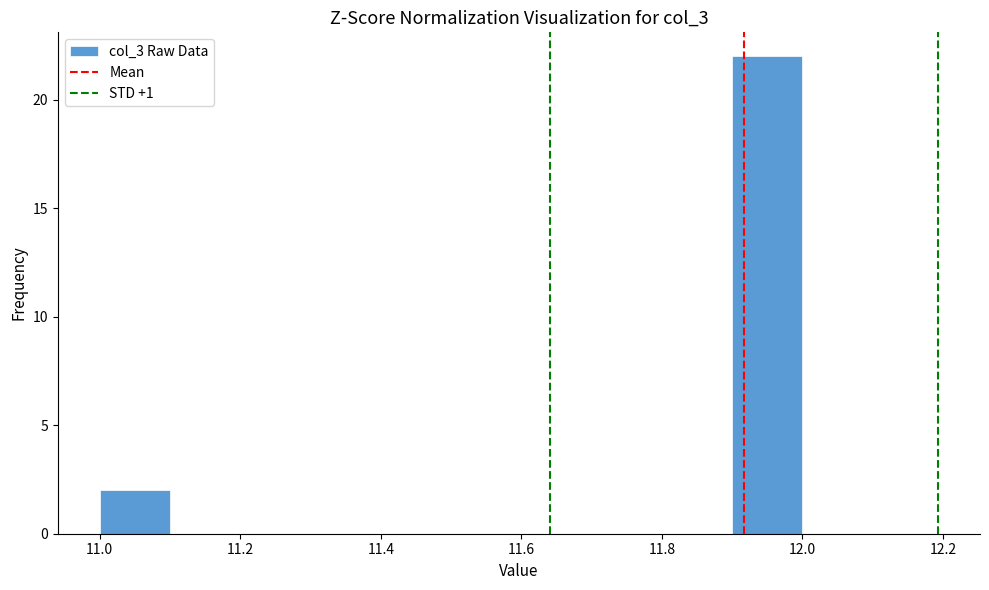

How tall is the bar that spans 11.0 to 11.1 on the x-axis? The values are not printed on the chart, so give them approximately, as read against the axis.

2